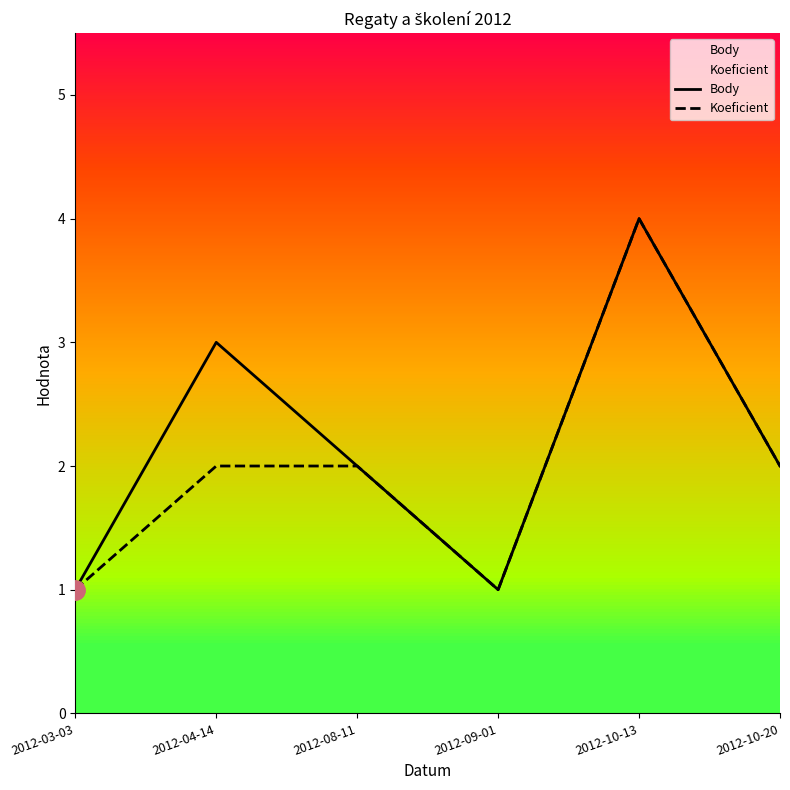

What is the highest value of the Body series?

4